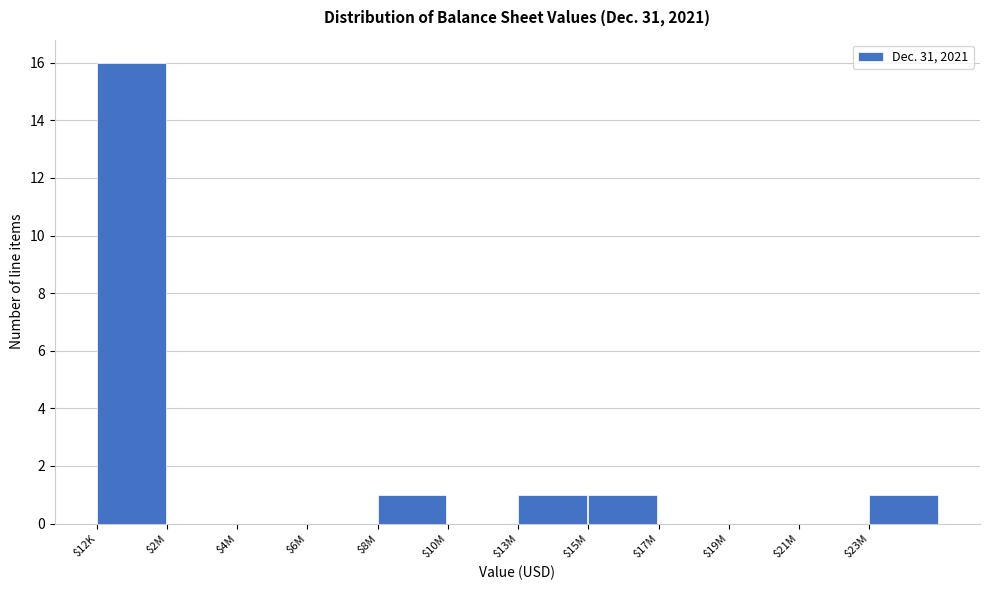

True or false: the data shows 7 at $21M.

False